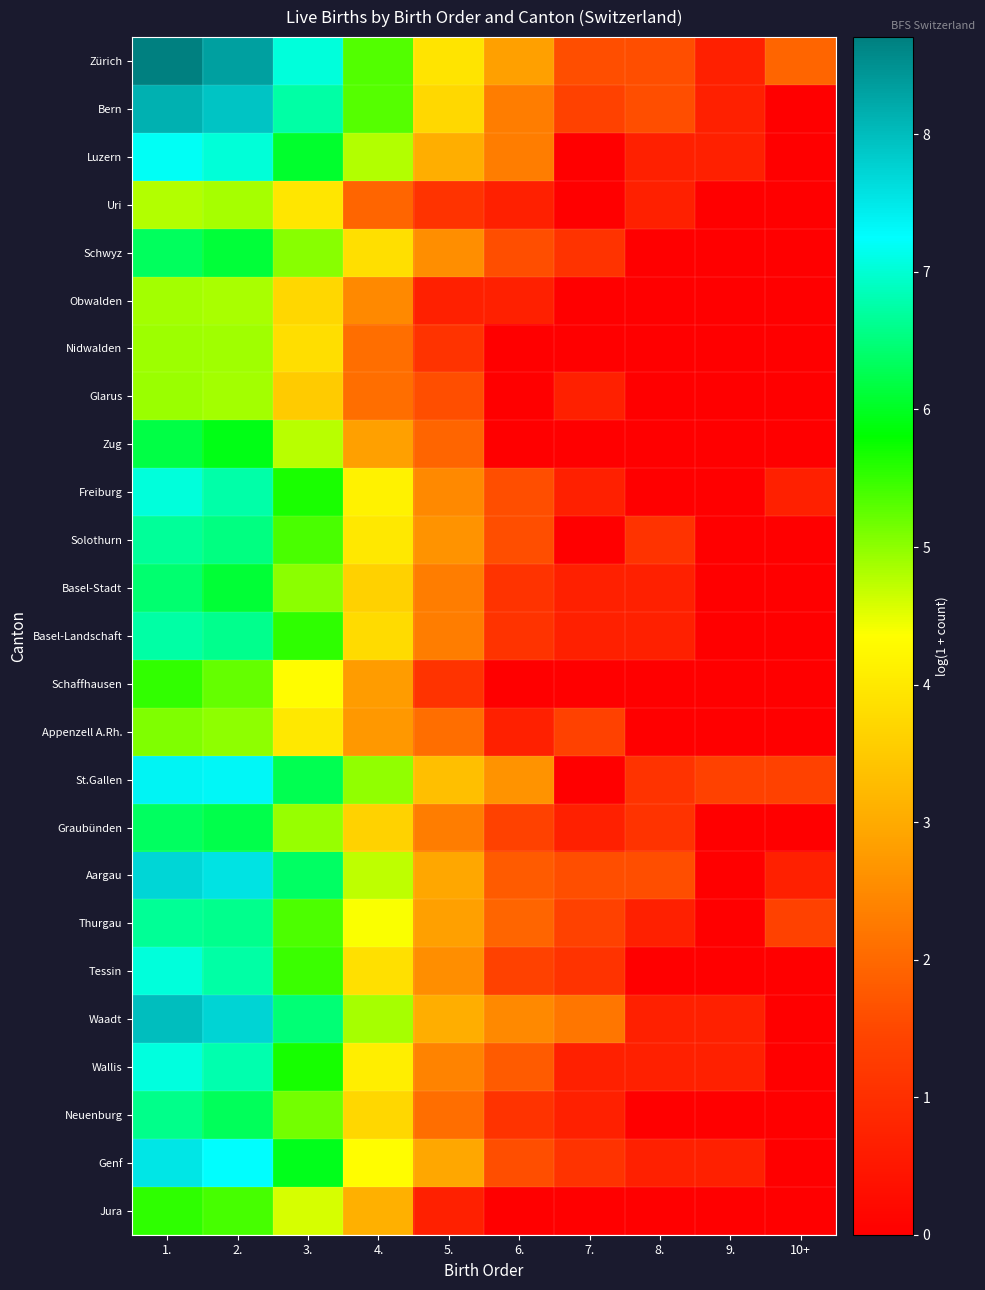

At 10+, list the series in order from largest to smallest.

Zürich, St.Gallen, Thurgau, Freiburg, Aargau, Bern, Luzern, Uri, Schwyz, Obwalden, Nidwalden, Glarus, Zug, Solothurn, Basel-Stadt, Basel-Landschaft, Schaffhausen, Appenzell A.Rh., Graubünden, Tessin, Waadt, Wallis, Neuenburg, Genf, Jura